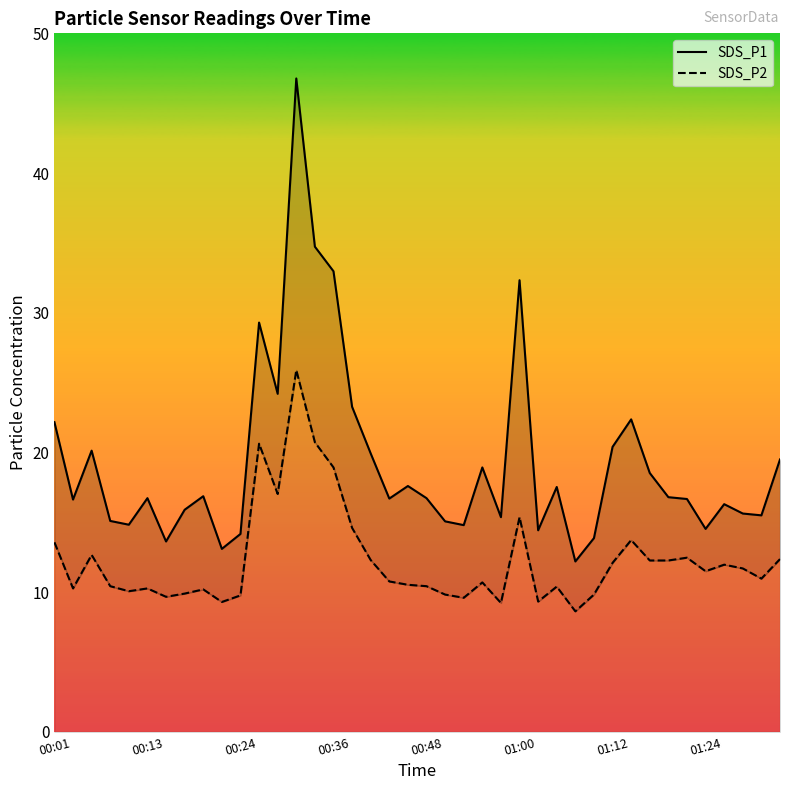

Does the chart have visible grid lines?

No